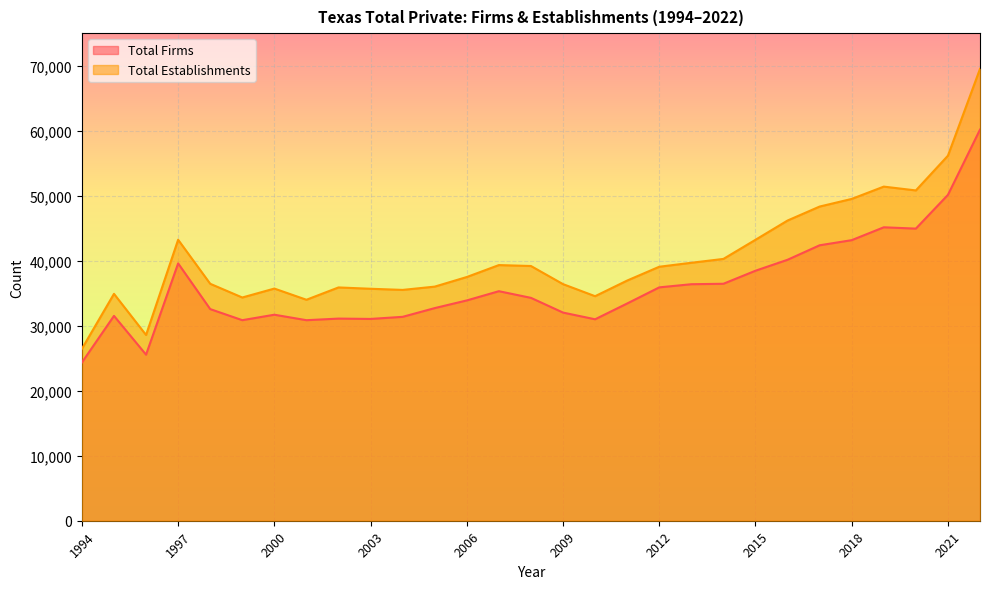

Does the chart display data point markers on the line(s)?

No